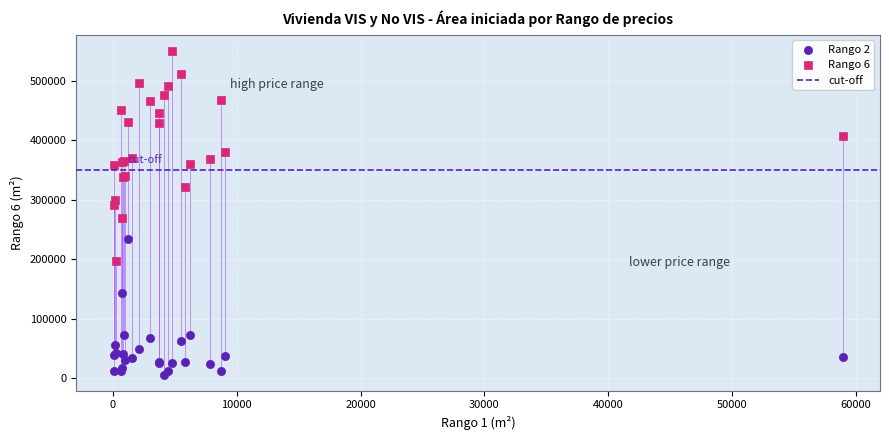

Which series contains the highest Y value?

Rango 6